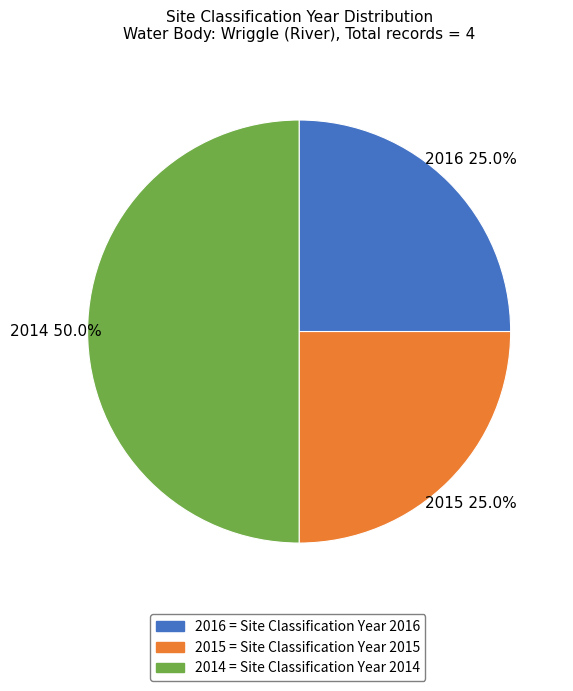

What is the ratio of the value at 2015 to the value at 2014?

0.5